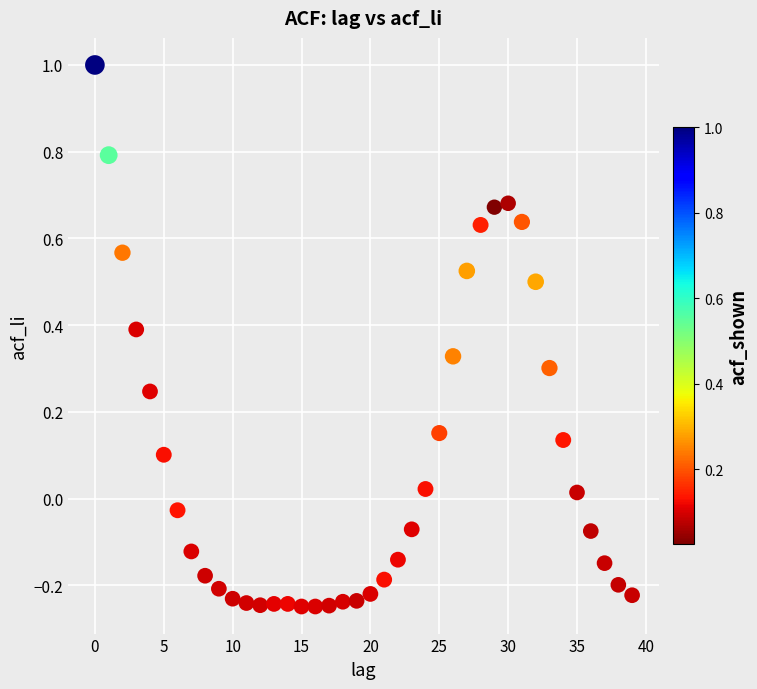

What is the range of Y values (max minus min)?

1.2